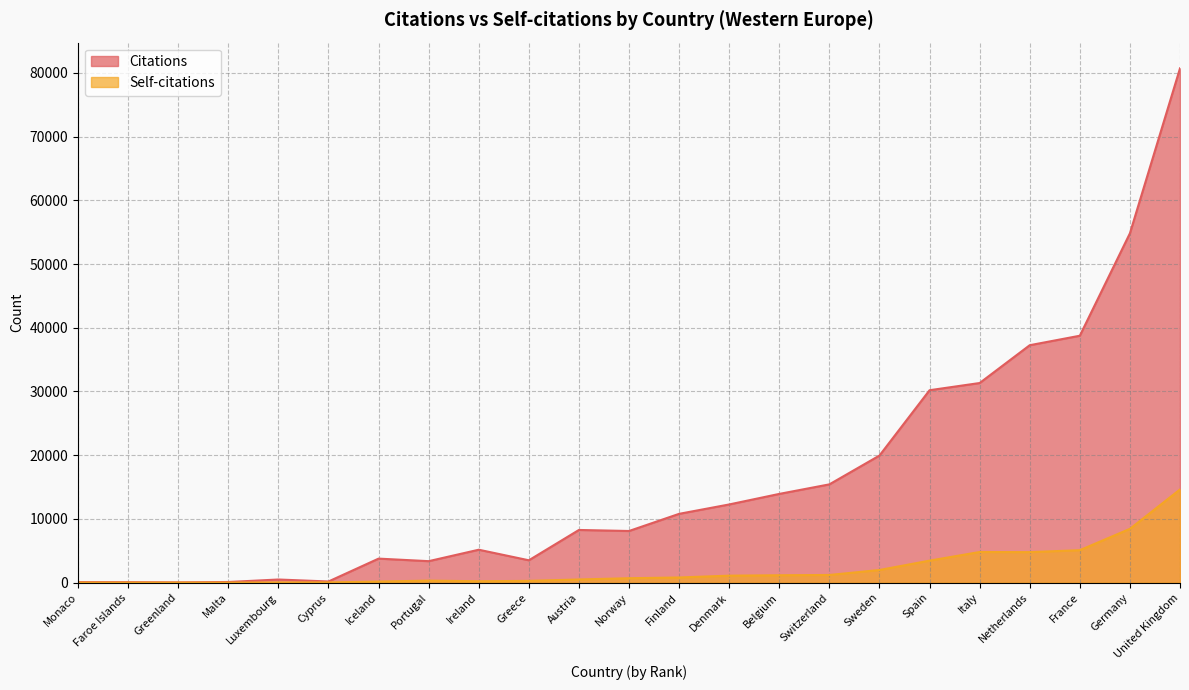

How many values in the Self-citations series are below 691?

11